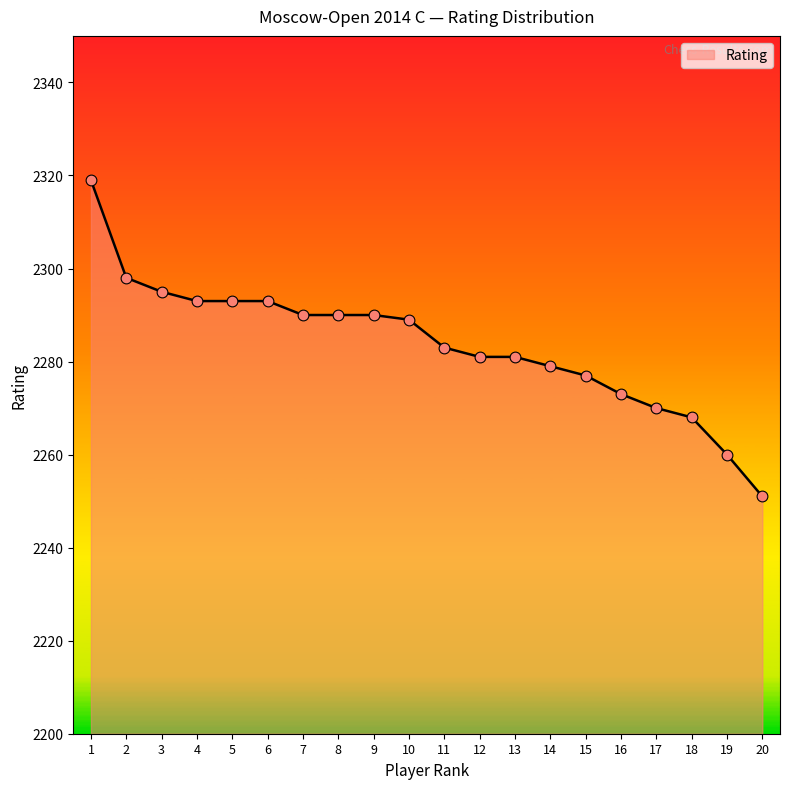

Which has a higher value, 5 or 2?

2